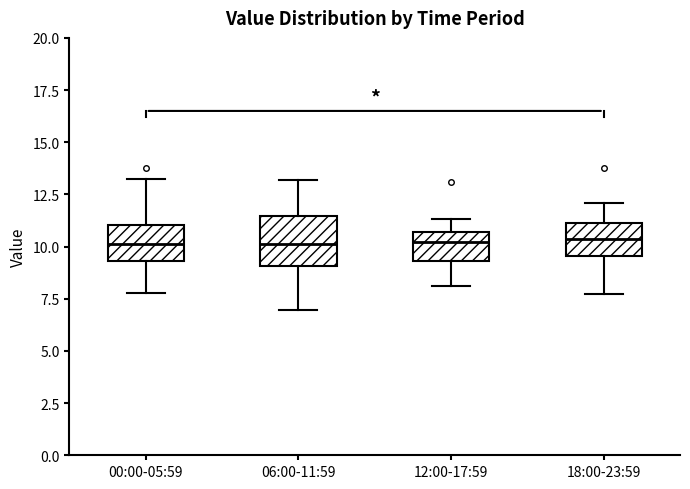

Where is the lower edge of the box for 00:00-05:59 on the y-axis? The values are not printed on the chart, so give them approximately, as read against the axis.

9.5